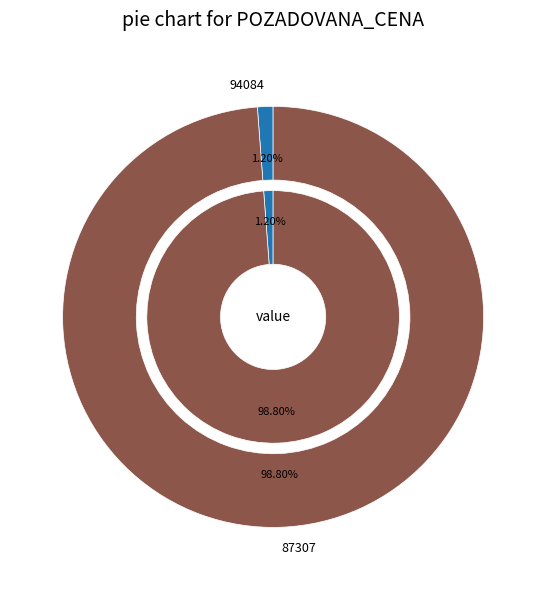

Count the number of slices in the pie.

2